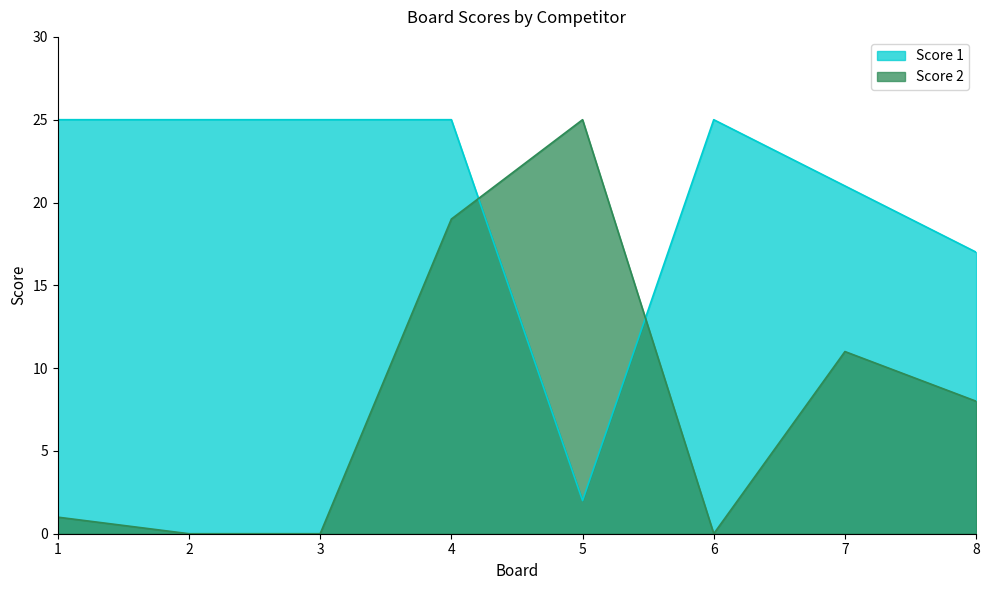

At which label does Score 2 reach its peak?

5